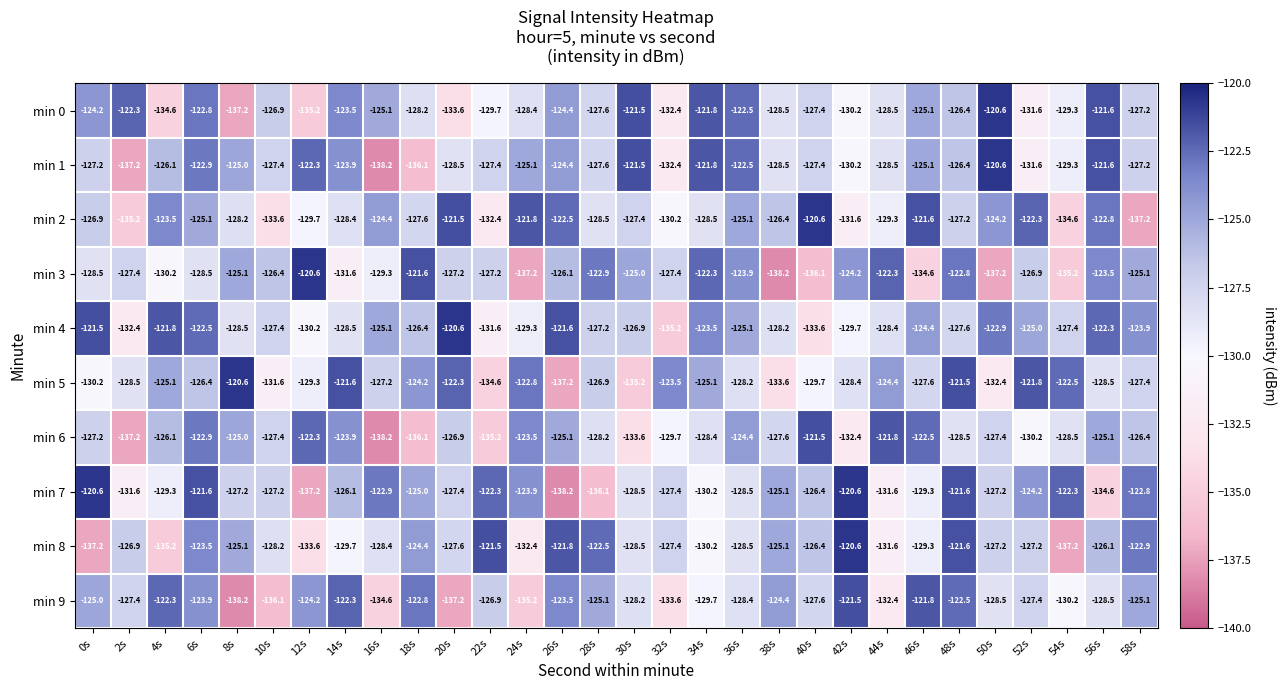

At which label does min 2 first exceed -127?

0s